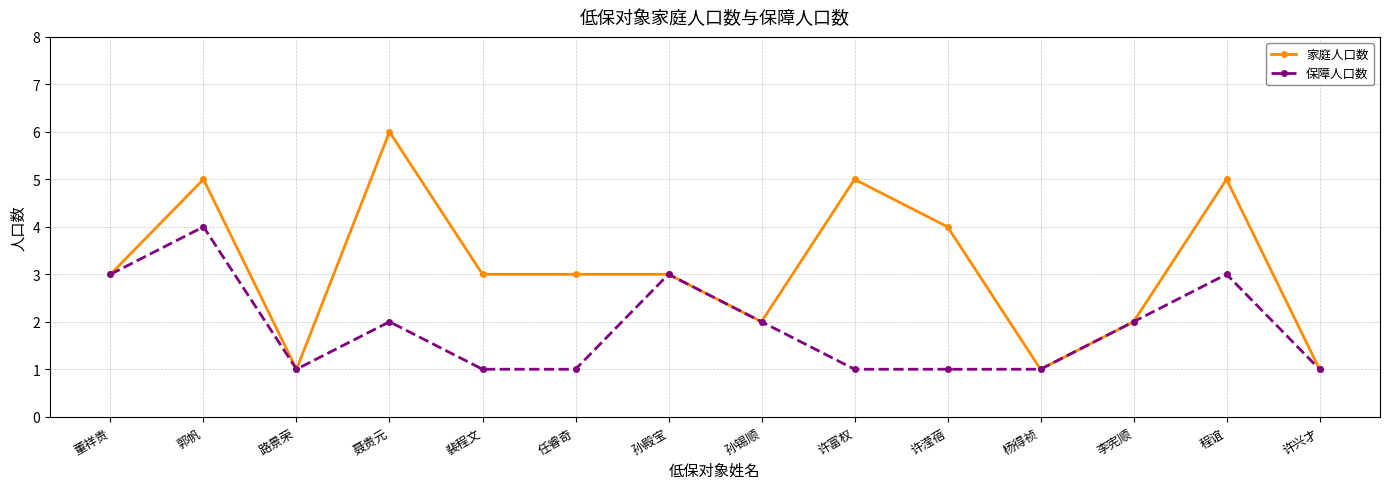

Rank the series by their average value, from lowest to highest.

保障人口数, 家庭人口数